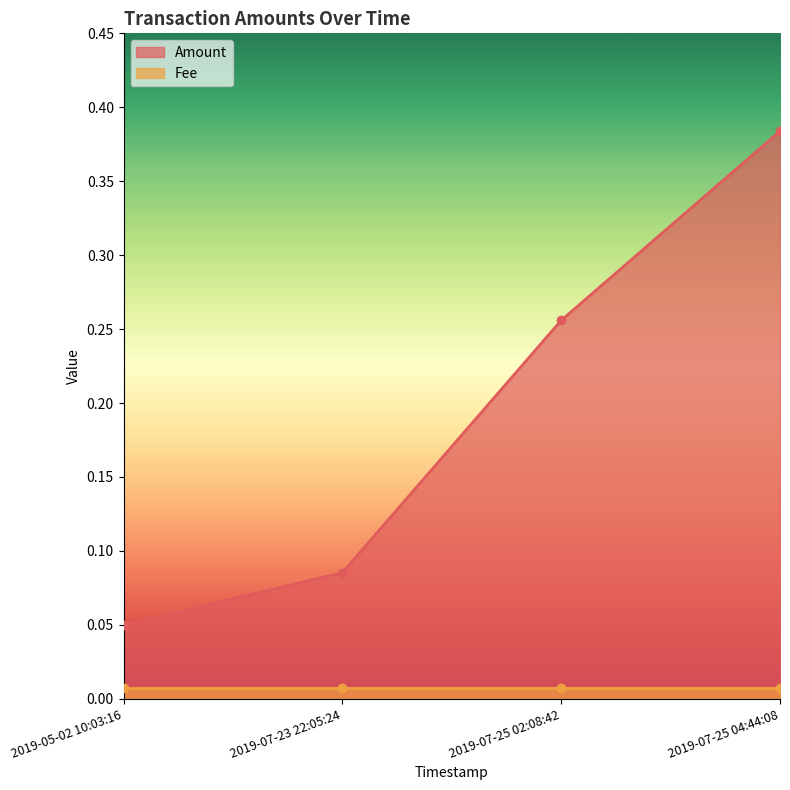

What is the difference between the second highest and second lowest values?

0.2